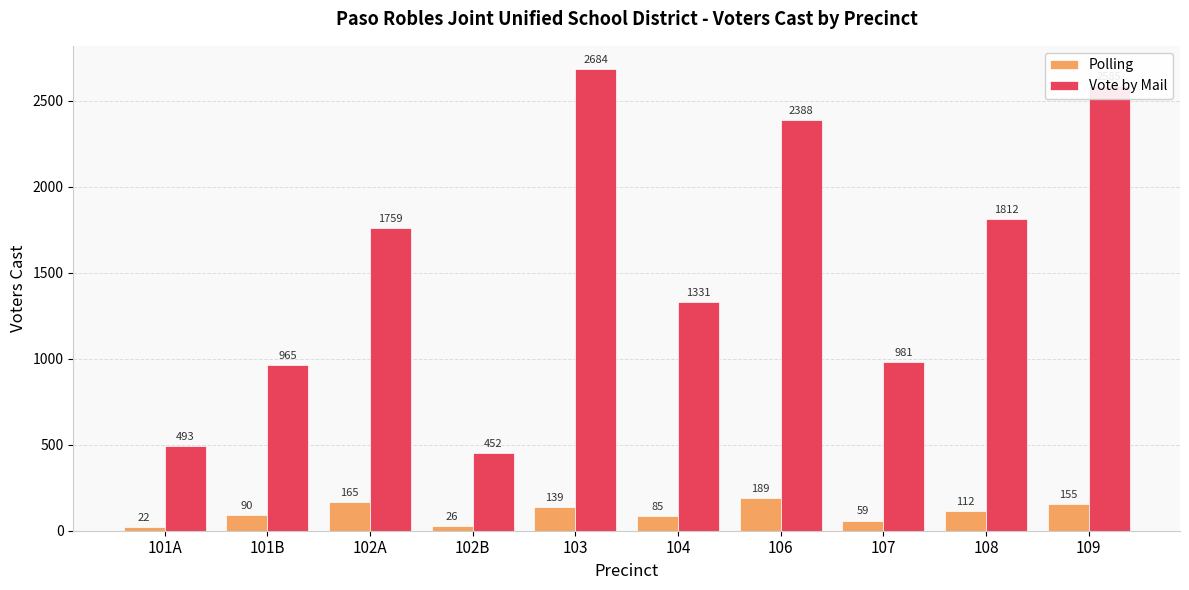

Where is Vote by Mail nearest to the value 1568?

102A